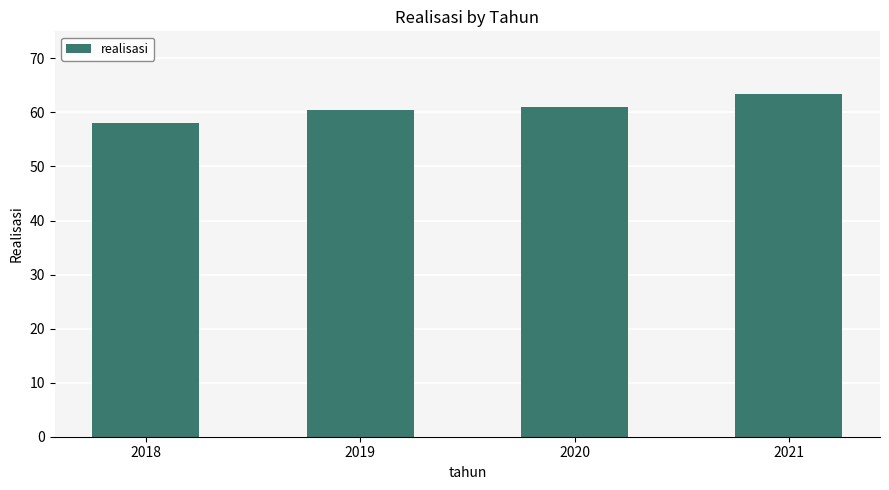

What is the value of the 3rd bar from the left?

61.0